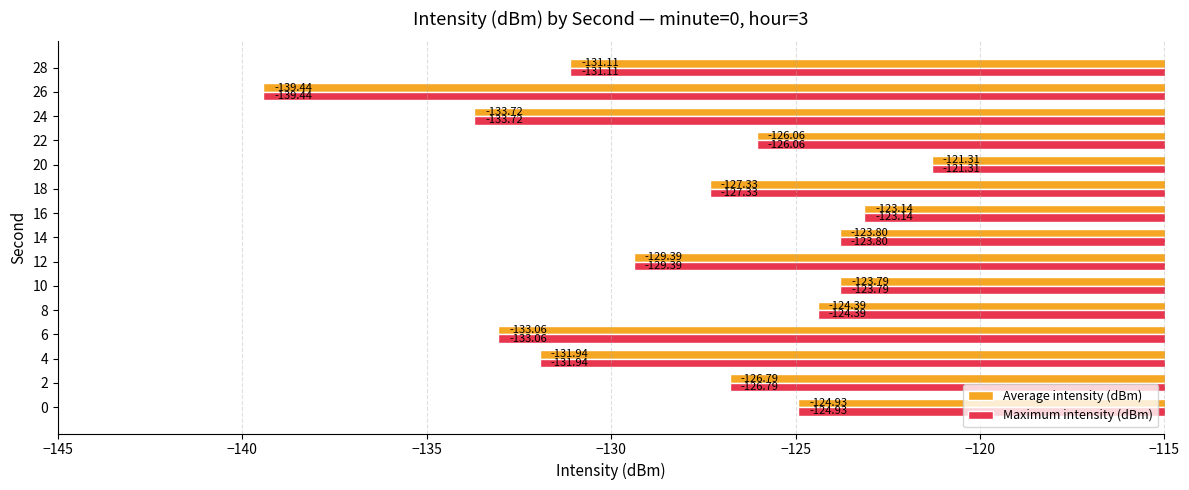

At how many categories does at least one series exceed -128?

9